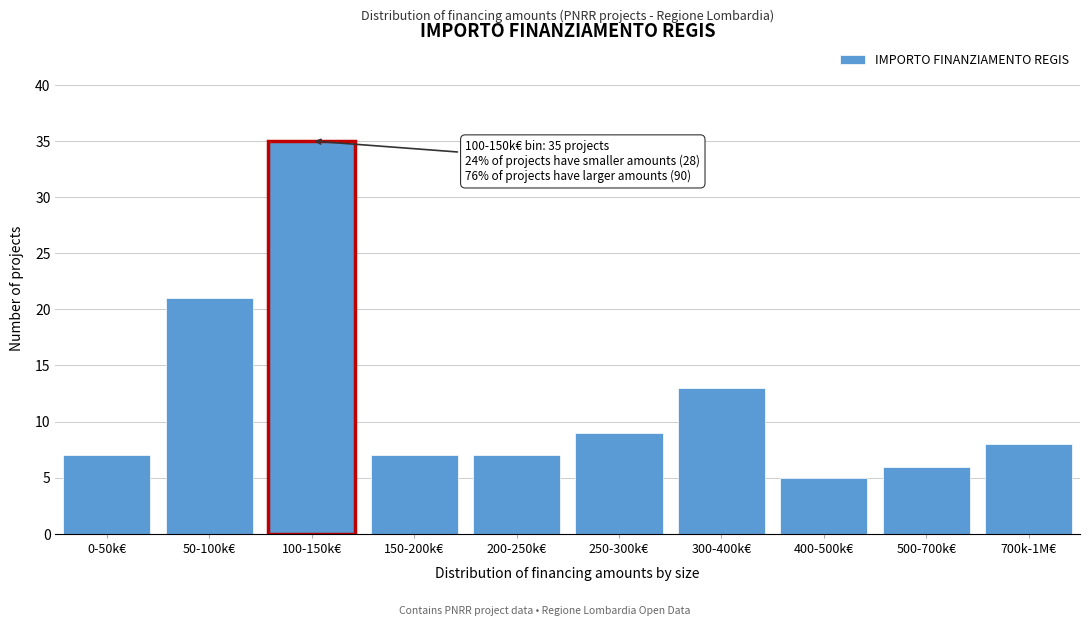

Reading left to right, what are all the values shown in this chart?

7	21	35	7	7	9	13	5	6	8